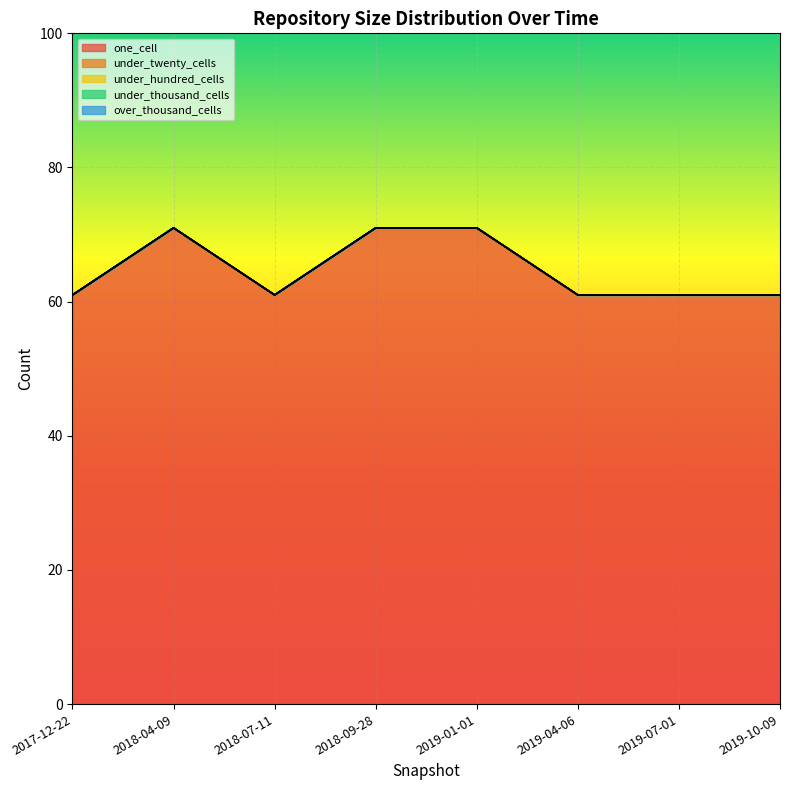

Reading left to right, what are all the values shown in this chart?

one_cell: 2017-12-22=61	2018-04-09=71	2018-07-11=61	2018-09-28=71	2019-01-01=71	2019-04-06=61	2019-07-01=61	2019-10-09=61
under_twenty_cells: 2017-12-22=0	2018-04-09=0	2018-07-11=0	2018-09-28=0	2019-01-01=0	2019-04-06=0	2019-07-01=0	2019-10-09=0
under_hundred_cells: 2017-12-22=0	2018-04-09=0	2018-07-11=0	2018-09-28=0	2019-01-01=0	2019-04-06=0	2019-07-01=0	2019-10-09=0
under_thousand_cells: 2017-12-22=0	2018-04-09=0	2018-07-11=0	2018-09-28=0	2019-01-01=0	2019-04-06=0	2019-07-01=0	2019-10-09=0
over_thousand_cells: 2017-12-22=0	2018-04-09=0	2018-07-11=0	2018-09-28=0	2019-01-01=0	2019-04-06=0	2019-07-01=0	2019-10-09=0